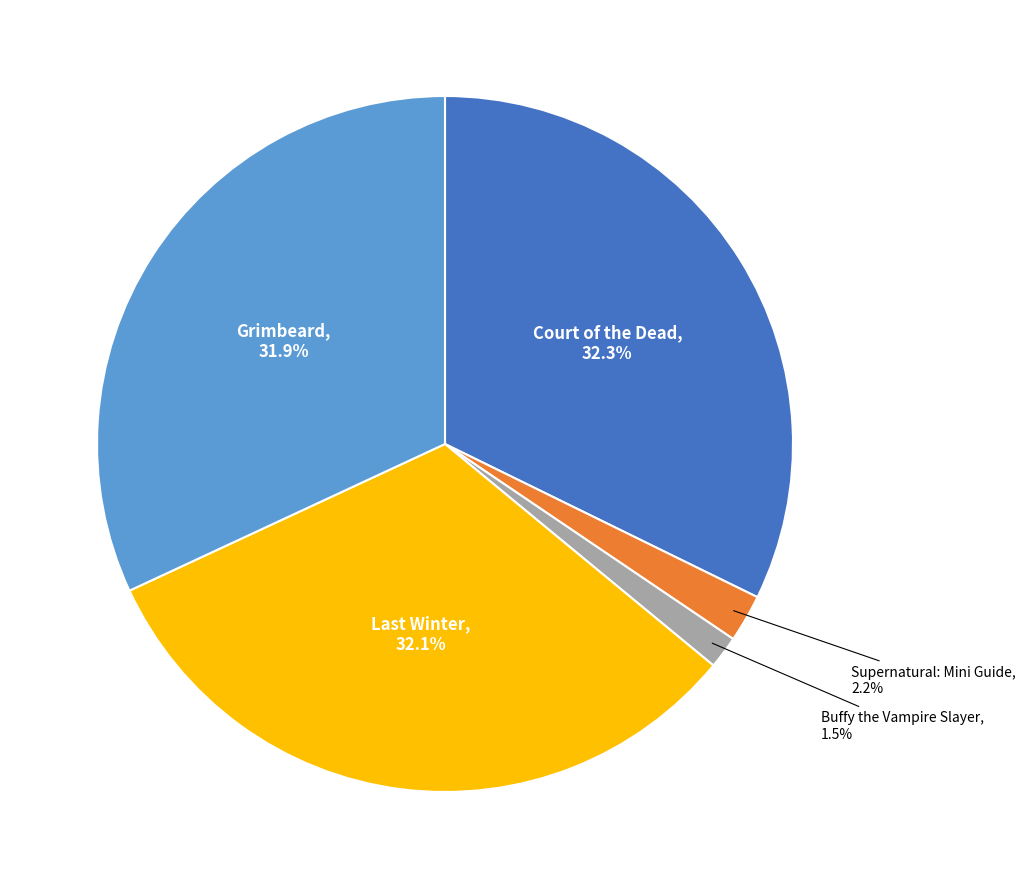

Is there any slice that represents more than half of the pie?

No